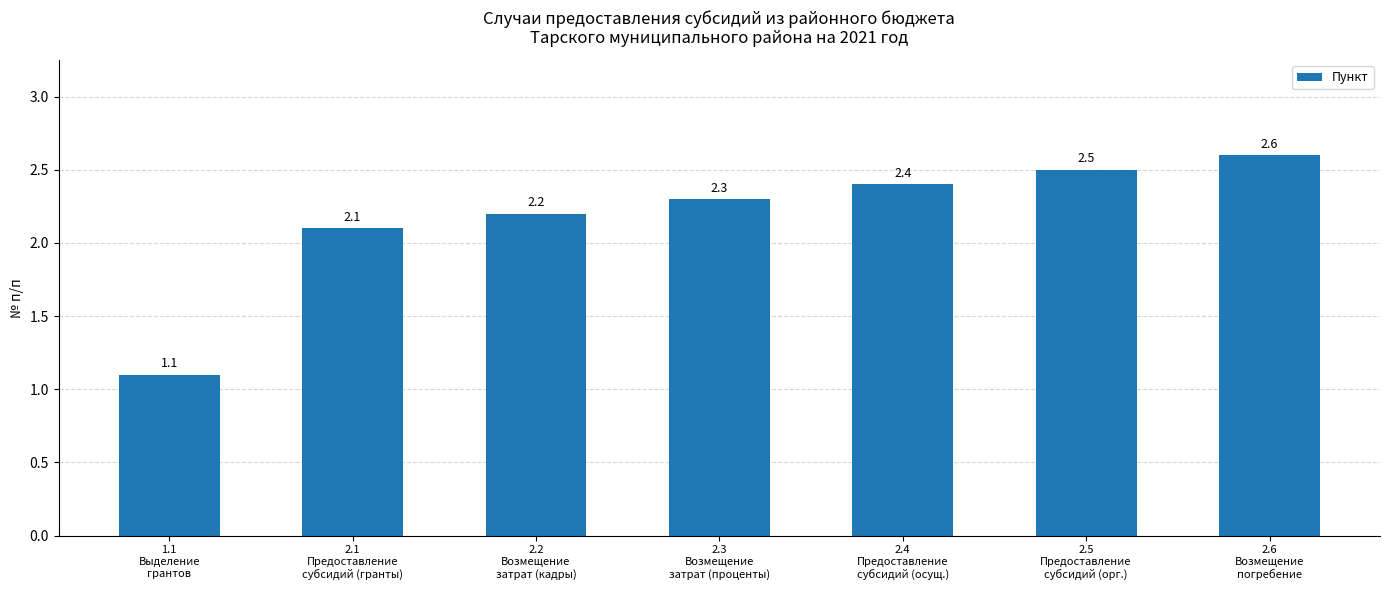

Reading left to right, extract all data points from this chart.

1.1
Выделение
грантов=1.1	2.1
Предоставление
субсидий (гранты)=2.1	2.2
Возмещение
затрат (кадры)=2.2	2.3
Возмещение
затрат (проценты)=2.3	2.4
Предоставление
субсидий (осущ.)=2.4	2.5
Предоставление
субсидий (орг.)=2.5	2.6
Возмещение
погребение=2.6